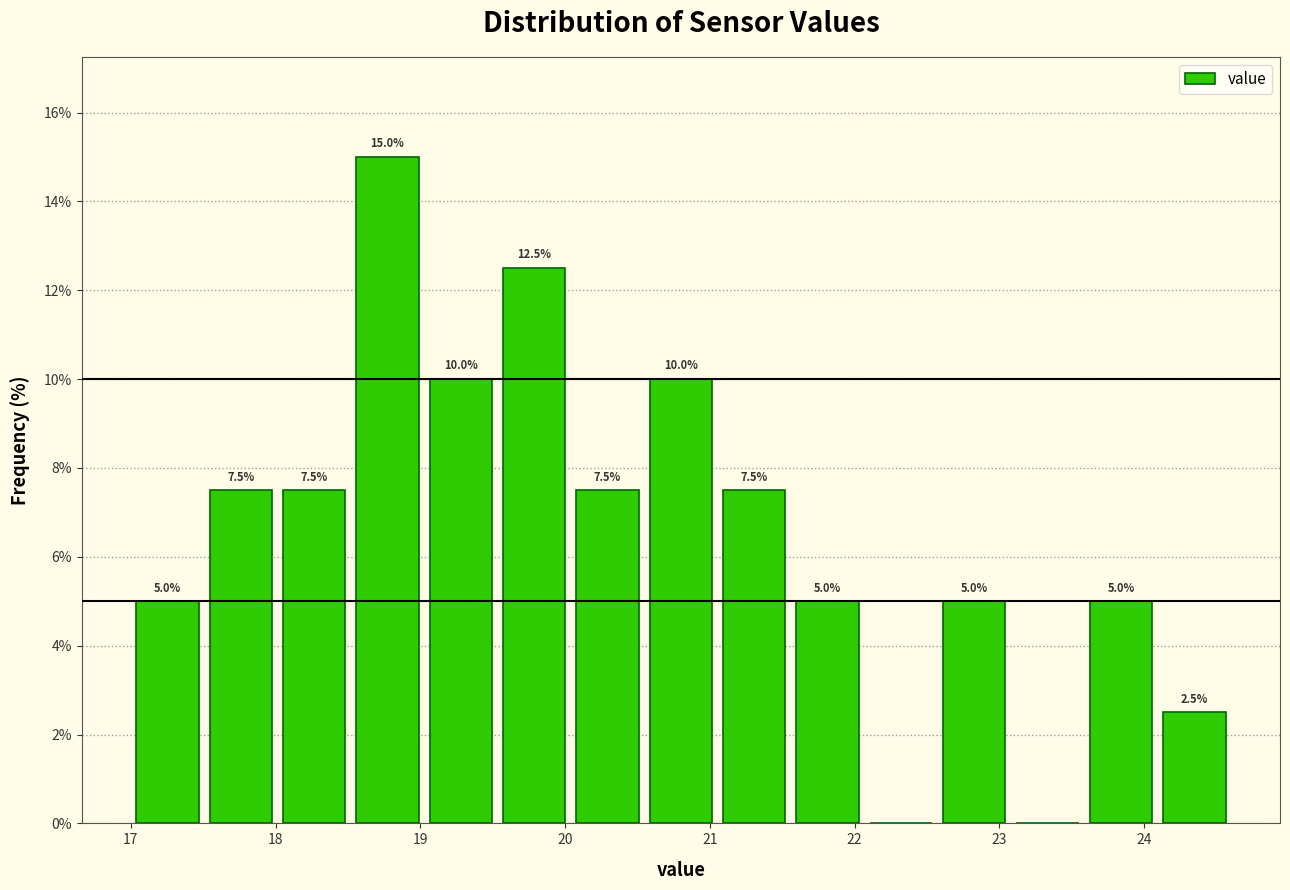

Which range on the x-axis has the tallest bar?

18.5 to 19.0